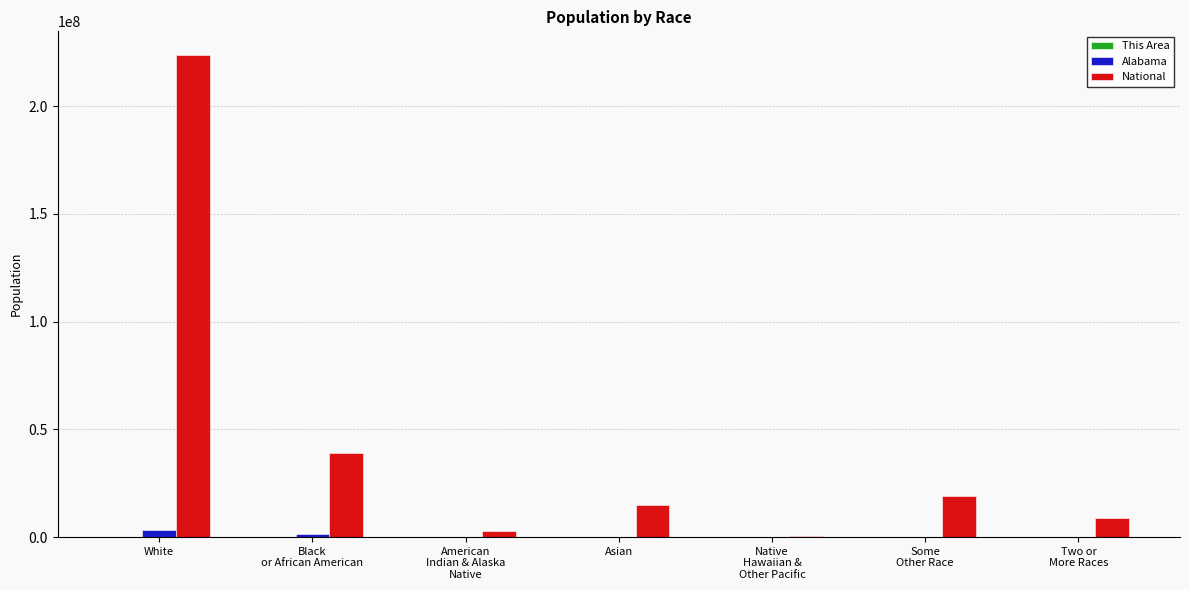

How many groups of bars are there?

7